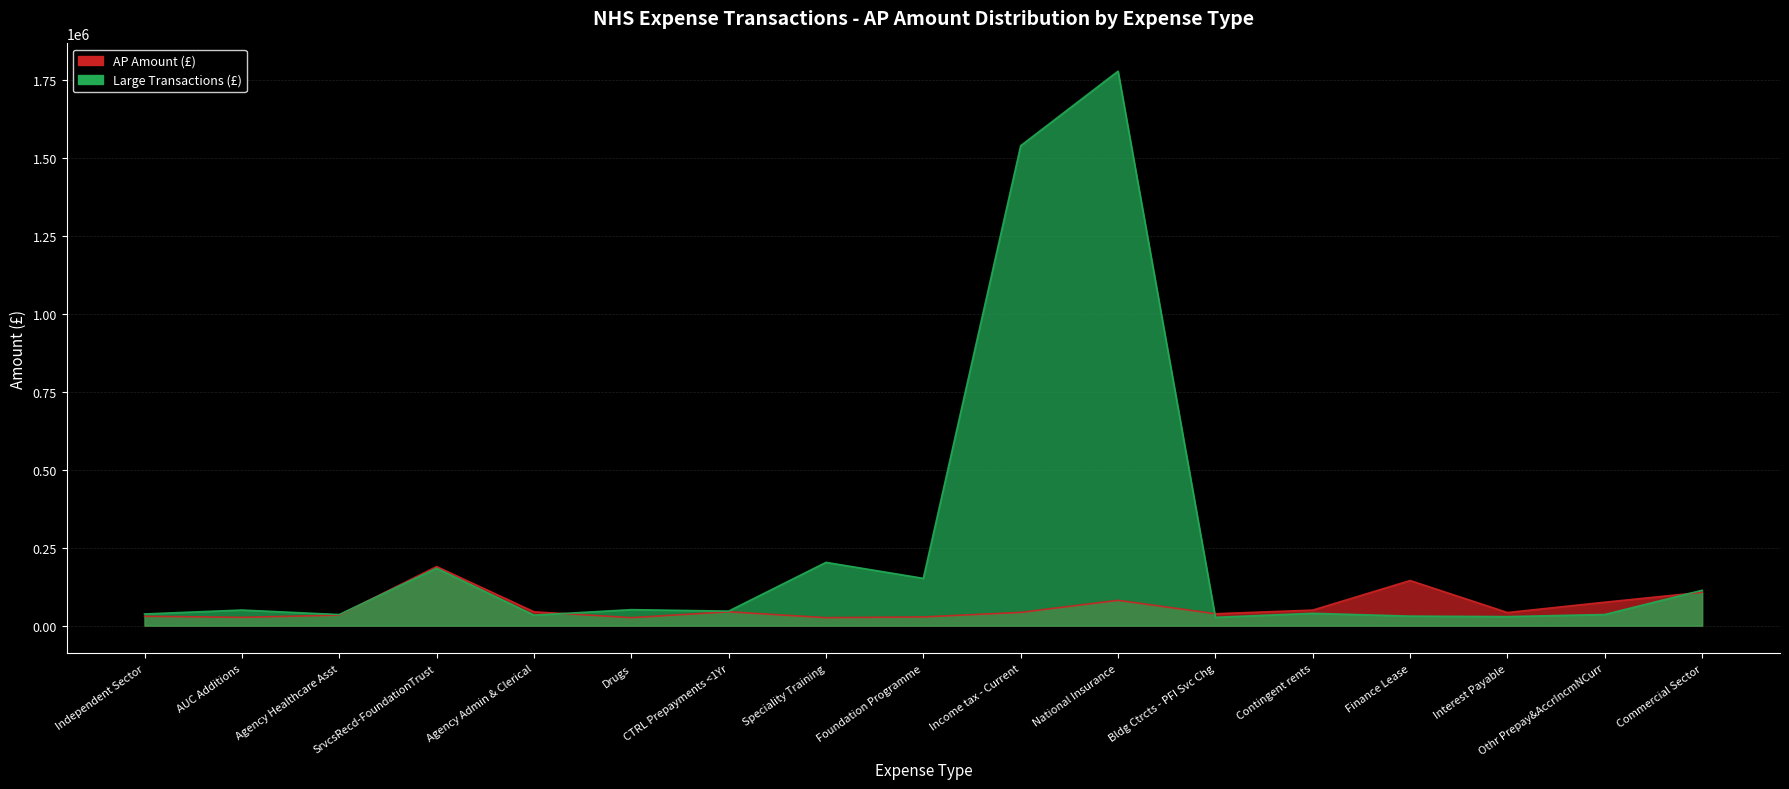

Reading left to right, extract all data points from this chart.

AP Amount (£): 30000.0	26619.7	33658.5	189453.8	44413.9	25500.0	44413.9	25500.0	27872.4	42475.0	81112.6	38131.2	49841.3	144596.5	42000.0	75131.9	106950.0
Large Transactions (£): 37400.0	50000.0	35478.3	184032.2	33658.7	51214.0	46599.0	202881.8	151579.0	1538709.6	1777753.8	26588.0	39519.0	30482.0	28895.0	35633.0	113386.6